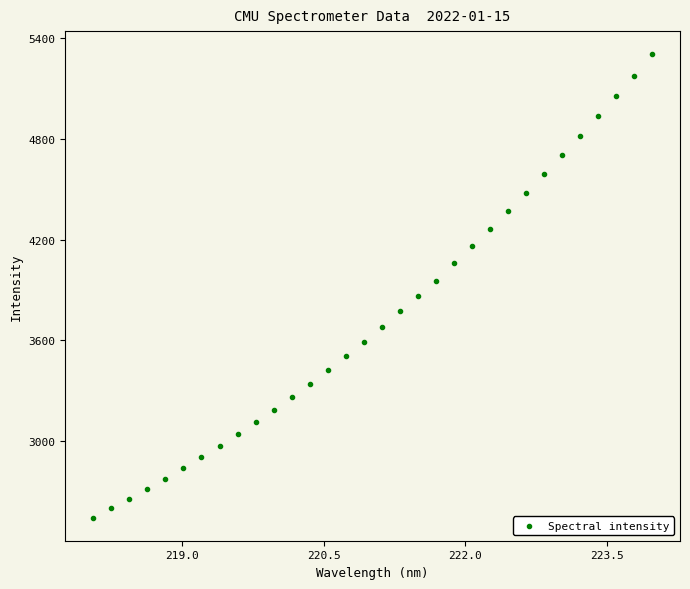

What is the range of X values (max minus min)?

5.9